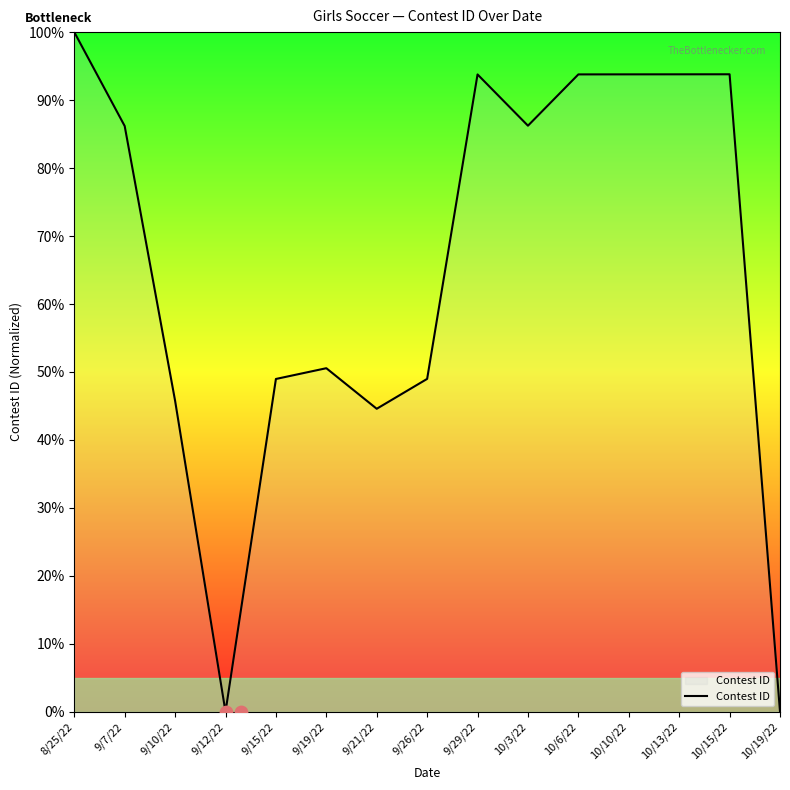

What is the change in value from 9/26/22 to 10/6/22?

+44.8